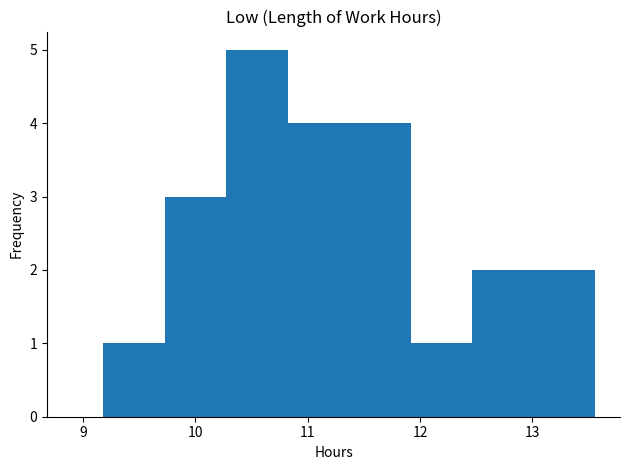

Over which range of the x-axis is the bar tallest?

10.3 to 10.8